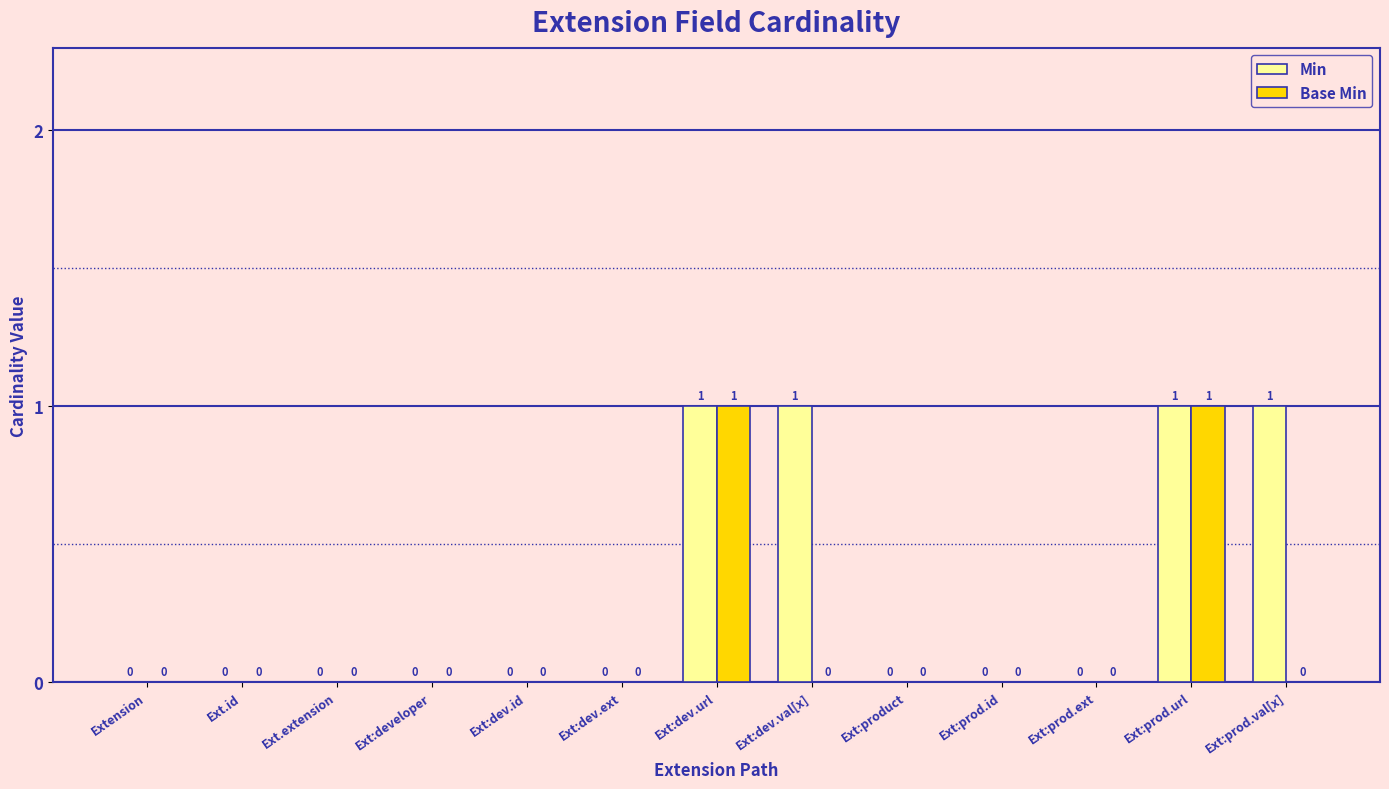

The Min series shows 0 at Ext:prod.id. True or false?

True